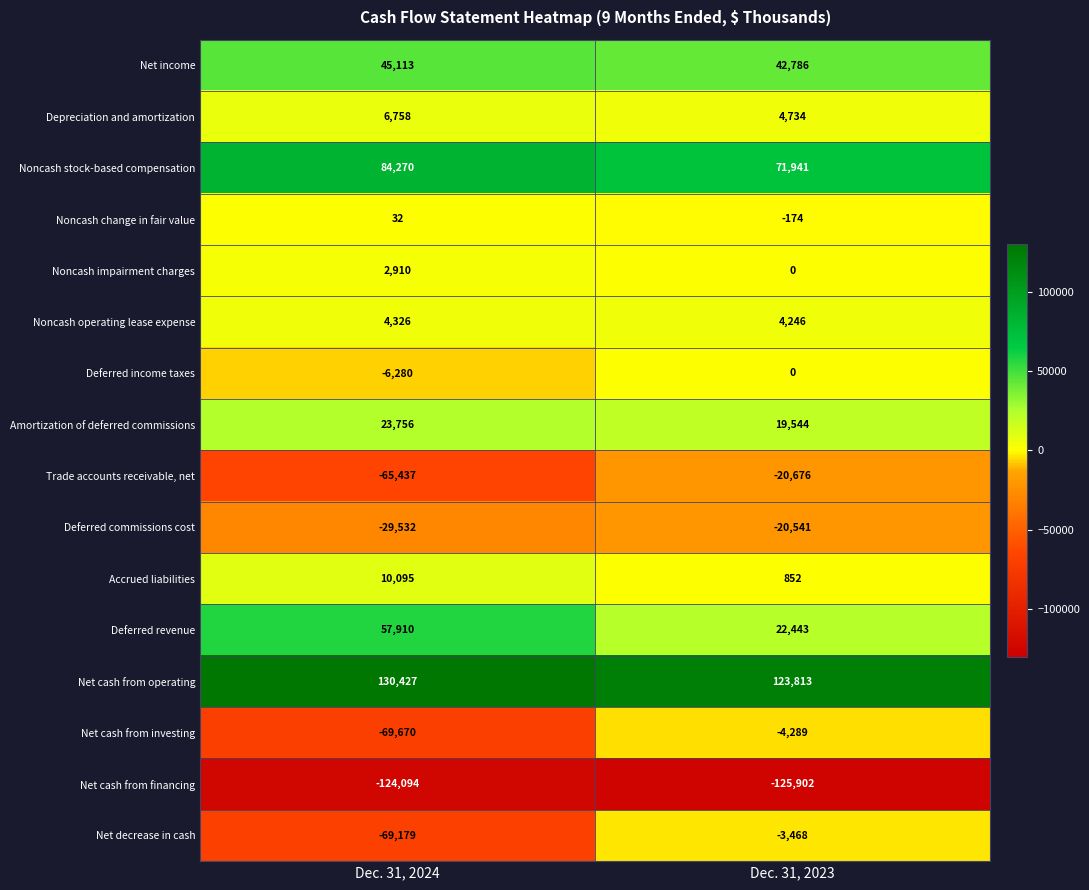

Which series has the widest spread of values?

Net decrease in cash